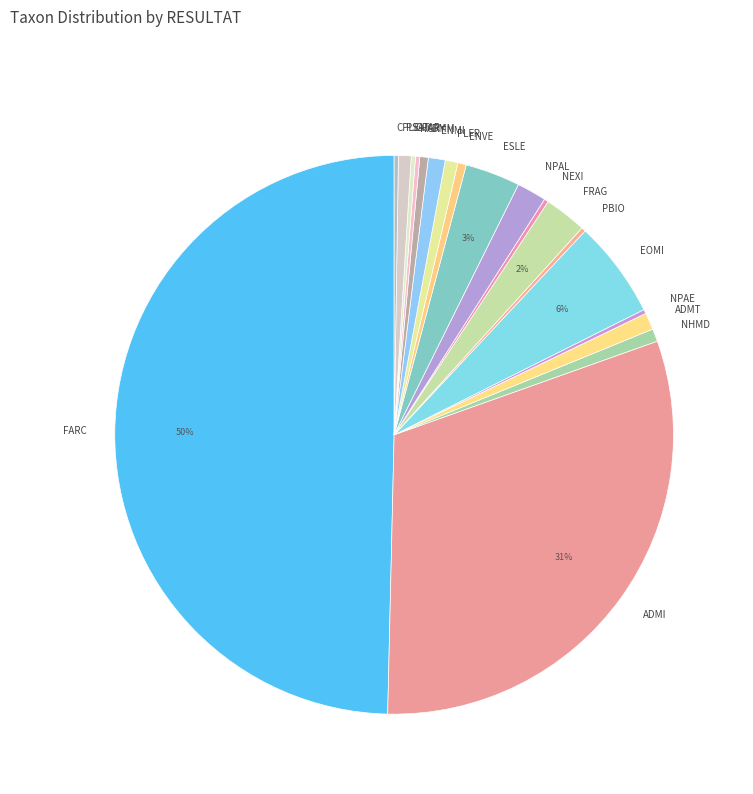

Is FRAG the majority of the pie?

No